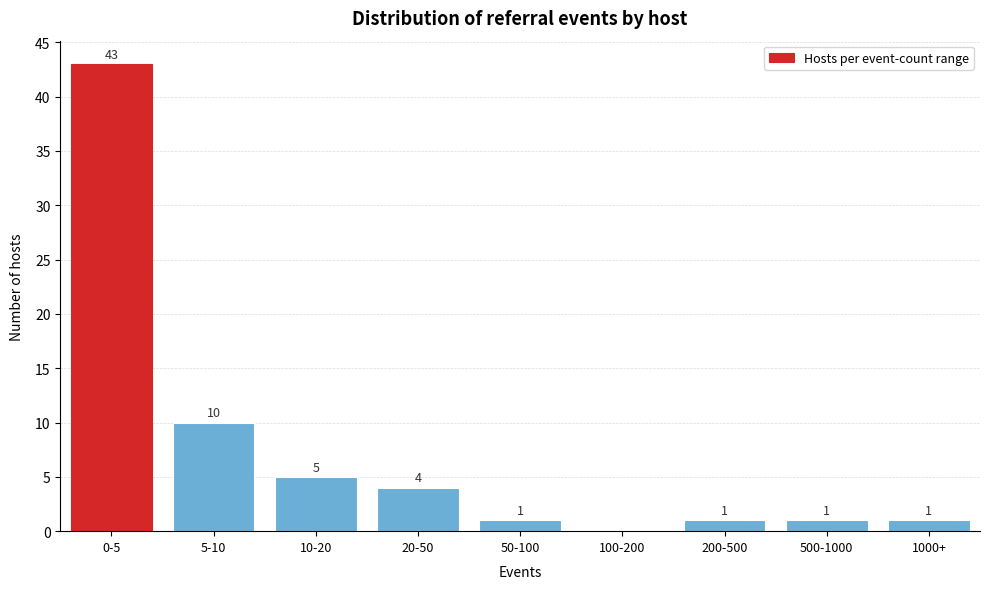

Reading left to right, what are all the values shown in this chart?

0-5=43	5-10=10	10-20=5	20-50=4	50-100=1	100-200=0	200-500=1	500-1000=1	1000+=1